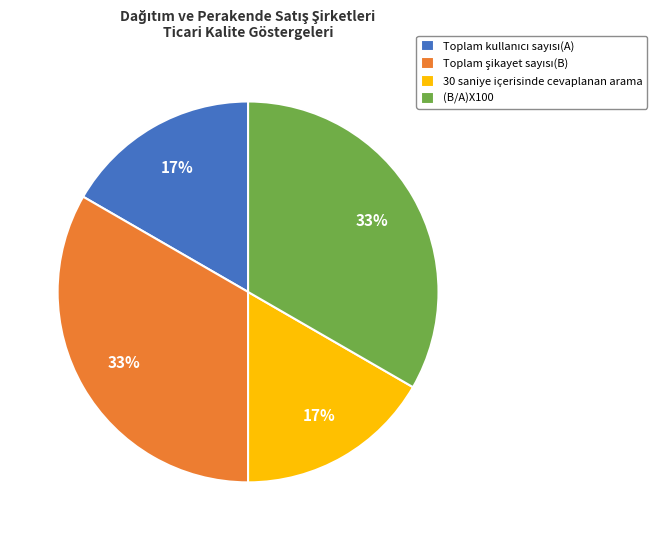

To the nearest percent, what portion does (B/A)X100 represent?

33%